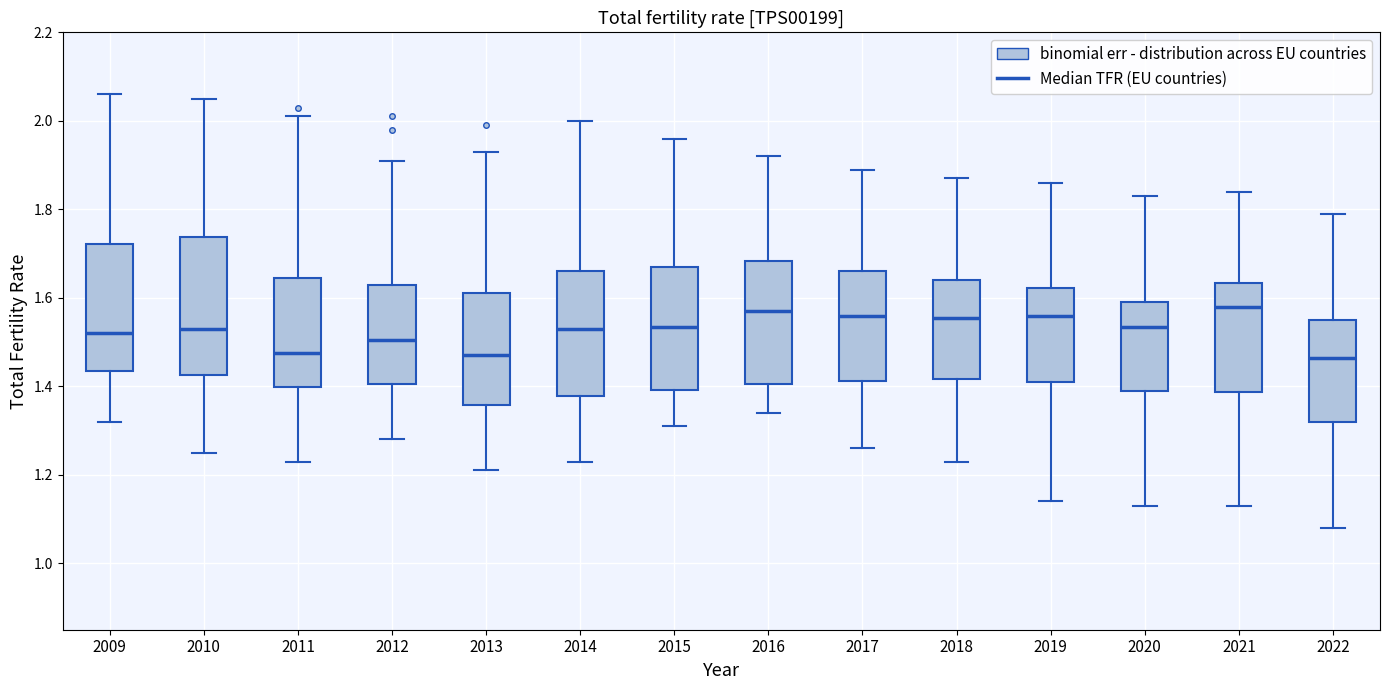

Reading left to right, read every box against the y-axis: the position of its median line, the range the box covers, and the ends of its whiskers. The values are not printed on the chart, so give them approximately, as read against the axis.

2009: median 1.52, box 1.44 to 1.72, whiskers 1.32 to 2.06
2010: median 1.54, box 1.42 to 1.74, whiskers 1.26 to 2.06
2011: median 1.48, box 1.40 to 1.64, whiskers 1.24 to 2.02
2012: median 1.50, box 1.40 to 1.64, whiskers 1.28 to 1.92
2013: median 1.48, box 1.36 to 1.62, whiskers 1.22 to 1.94
2014: median 1.54, box 1.38 to 1.66, whiskers 1.24 to 2.00
2015: median 1.54, box 1.40 to 1.68, whiskers 1.32 to 1.96
2016: median 1.58, box 1.40 to 1.68, whiskers 1.34 to 1.92
2017: median 1.56, box 1.42 to 1.66, whiskers 1.26 to 1.90
2018: median 1.56, box 1.42 to 1.64, whiskers 1.24 to 1.88
2019: median 1.56, box 1.42 to 1.62, whiskers 1.14 to 1.86
2020: median 1.54, box 1.40 to 1.60, whiskers 1.14 to 1.84
2021: median 1.58, box 1.38 to 1.64, whiskers 1.14 to 1.84
2022: median 1.46, box 1.32 to 1.56, whiskers 1.08 to 1.80